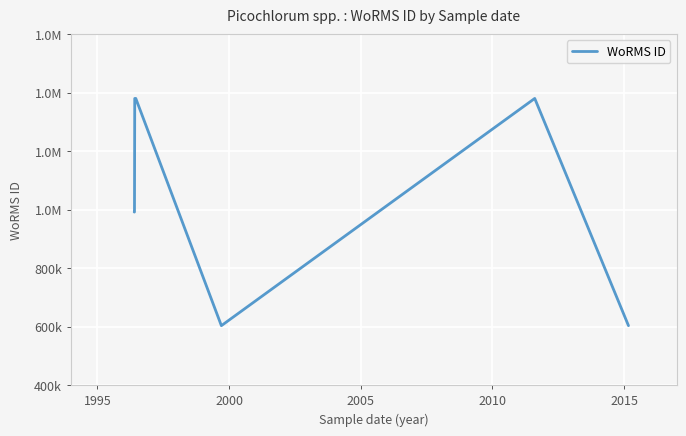

Does the chart display data point markers on the line(s)?

No